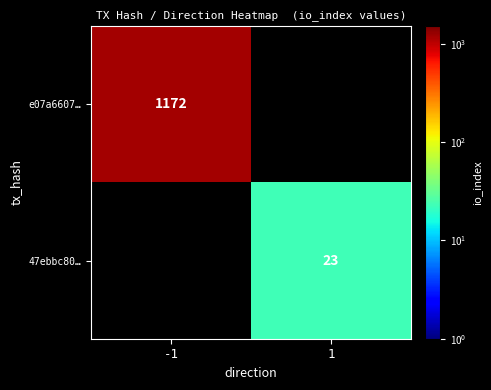

The value of 47ebbc80… at 1 is 23. True or false?

True